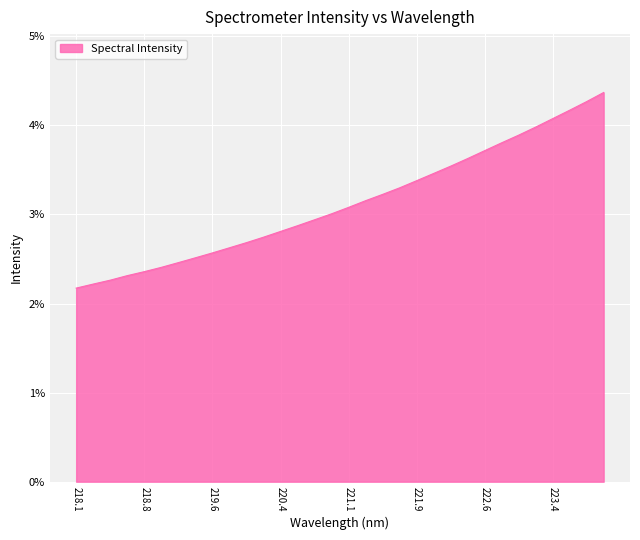

How many series are shown in this chart?

1